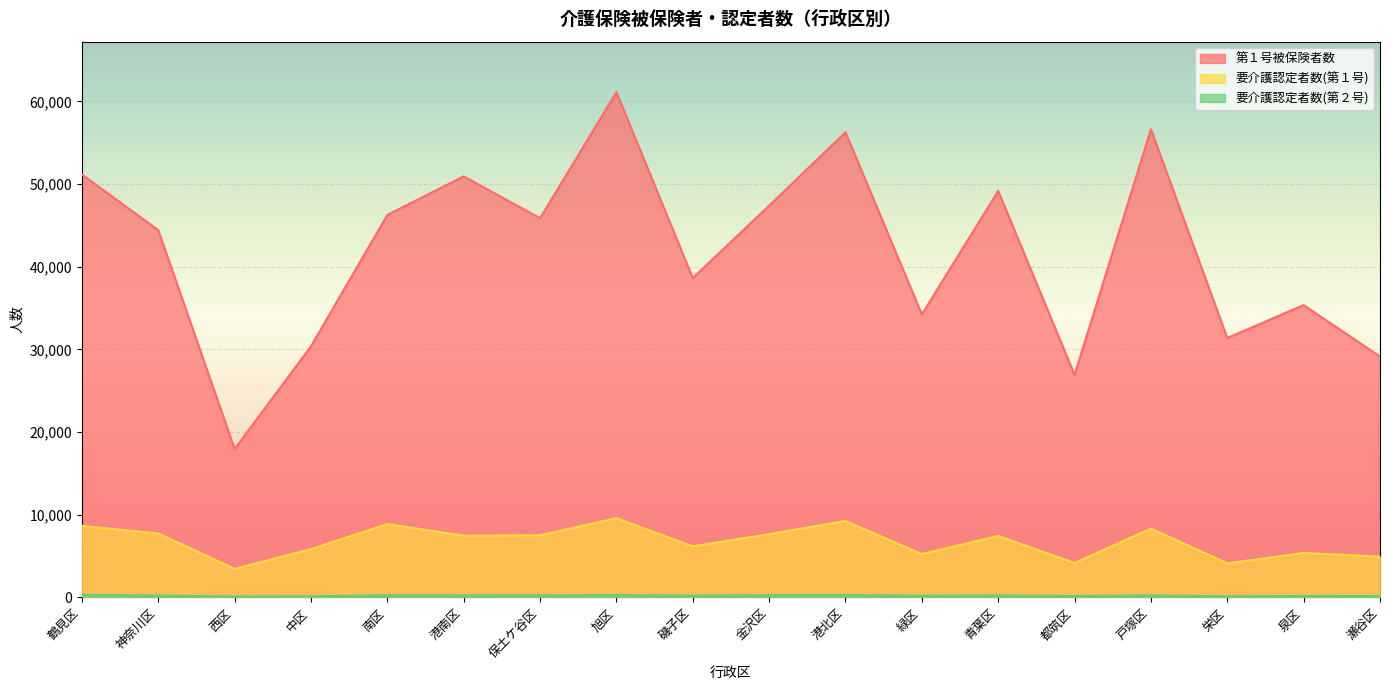

True or false: 要介護認定者数(第２号) has more than 1 interior local peaks.

True